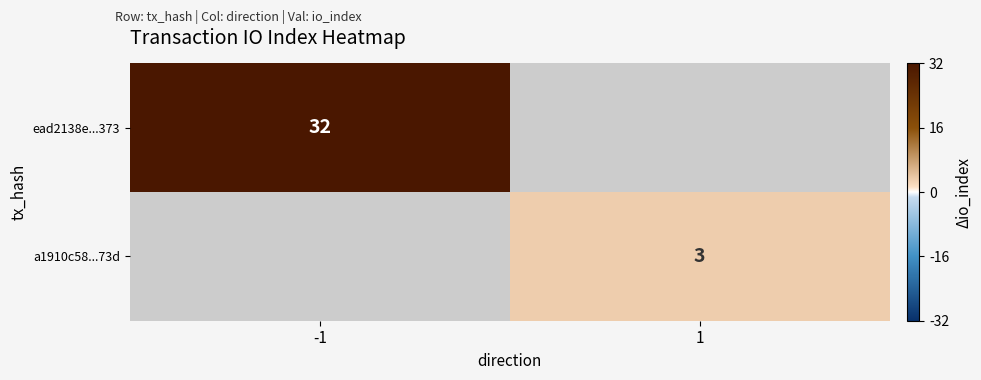

Is it true that a1910c58...73d equals 3 at 1?

True